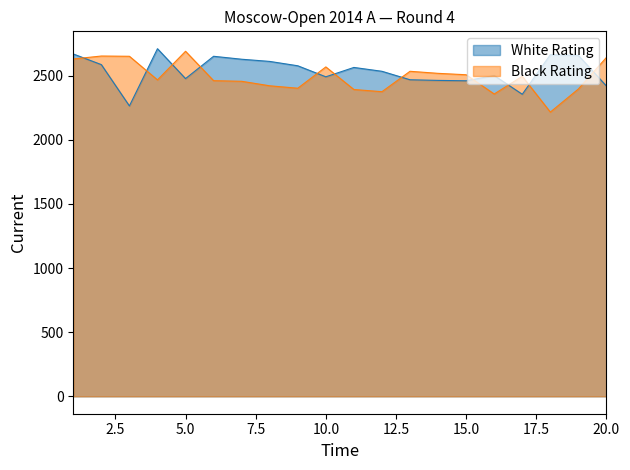

True or false: Black Rating and White Rating cross at least once.

True